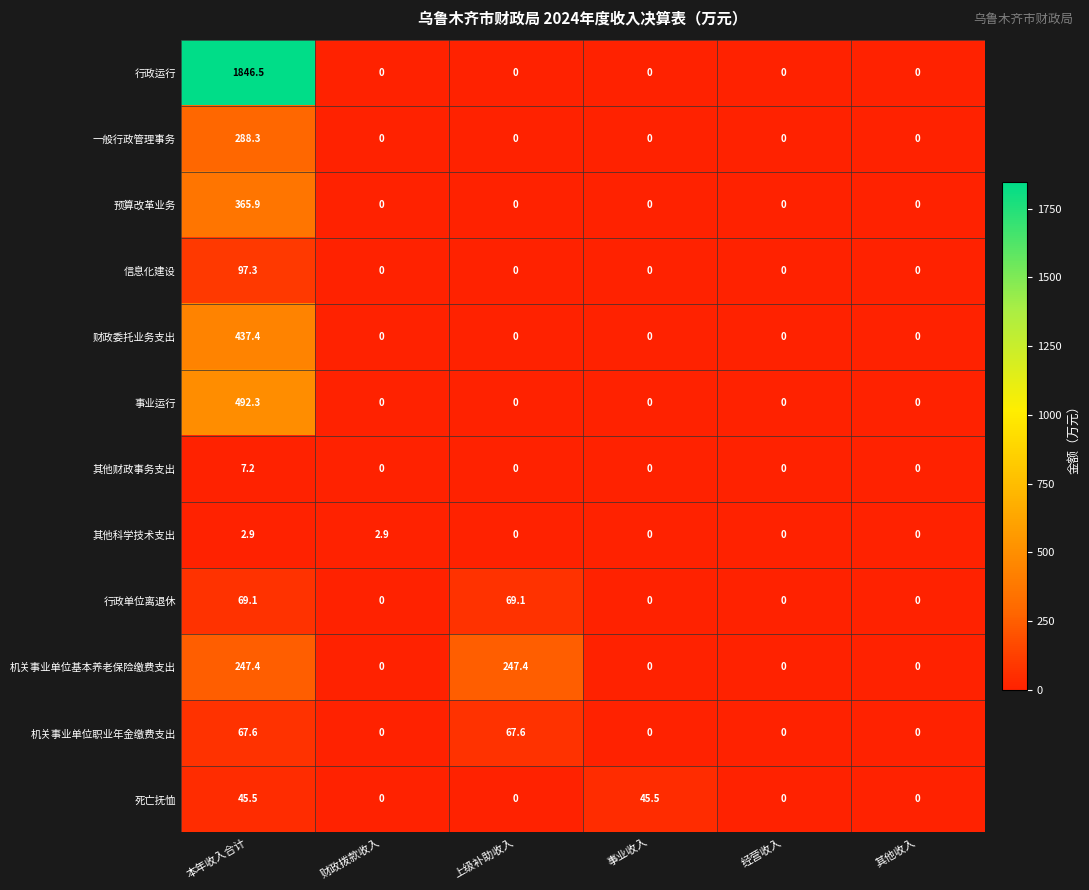

What is the maximum value shown in the chart?

1846.5